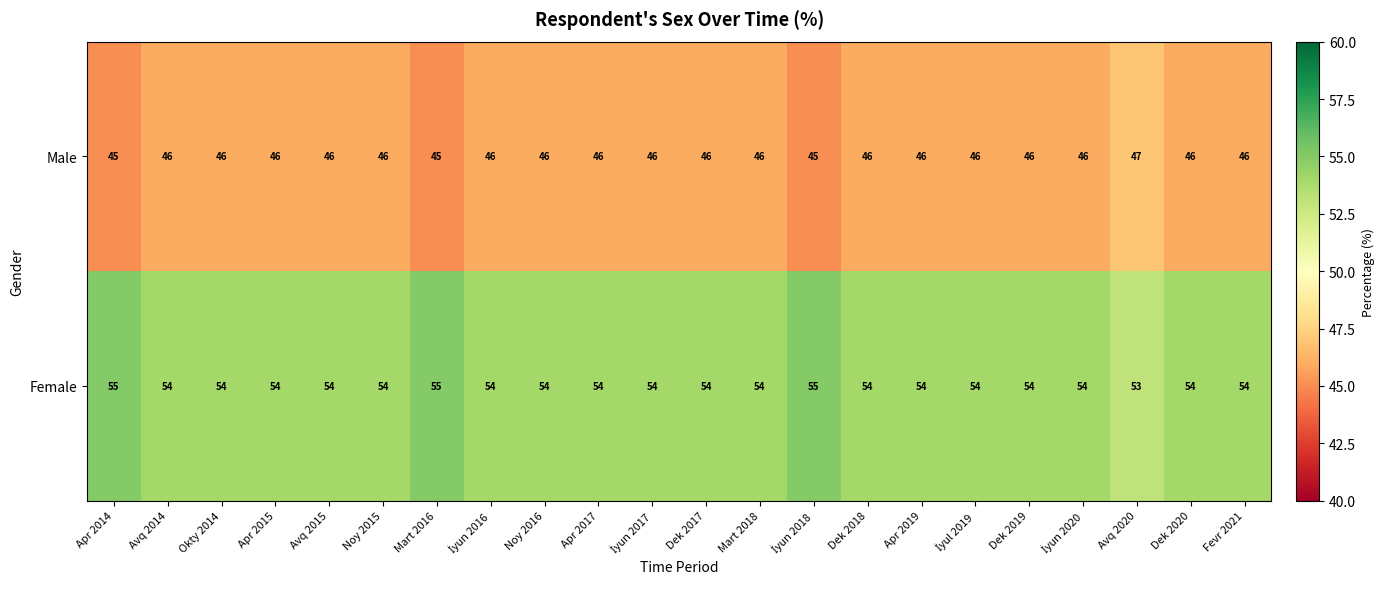

What is the sum of all Female values?

1190